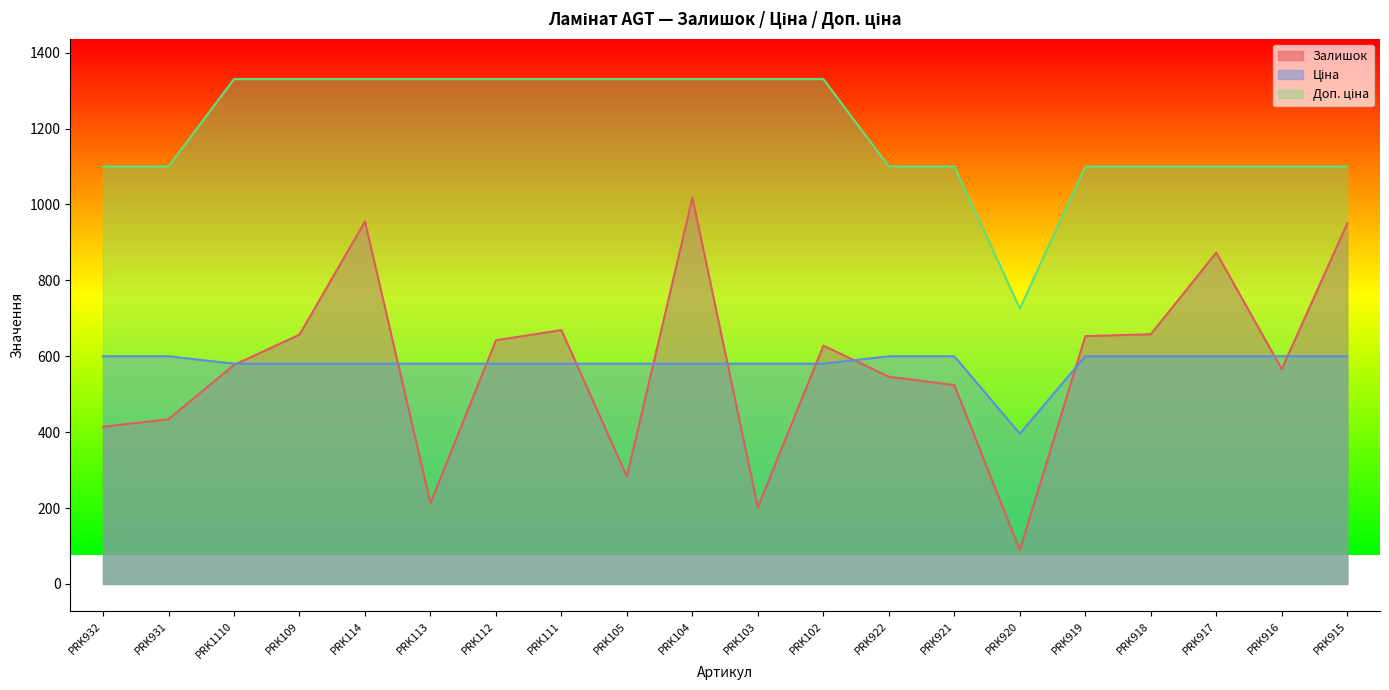

What is the difference between the second highest and second lowest values in the Ціна series?

19.5